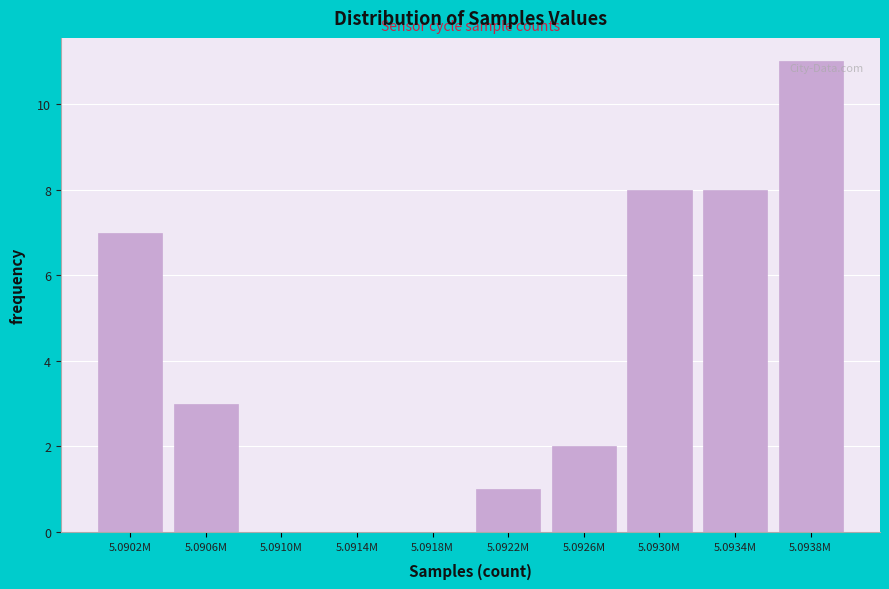

Reading left to right, list all the values displayed in this chart.

5.0902M=7	5.0906M=3	5.0910M=0	5.0914M=0	5.0918M=0	5.0922M=1	5.0926M=2	5.0930M=8	5.0934M=8	5.0938M=11